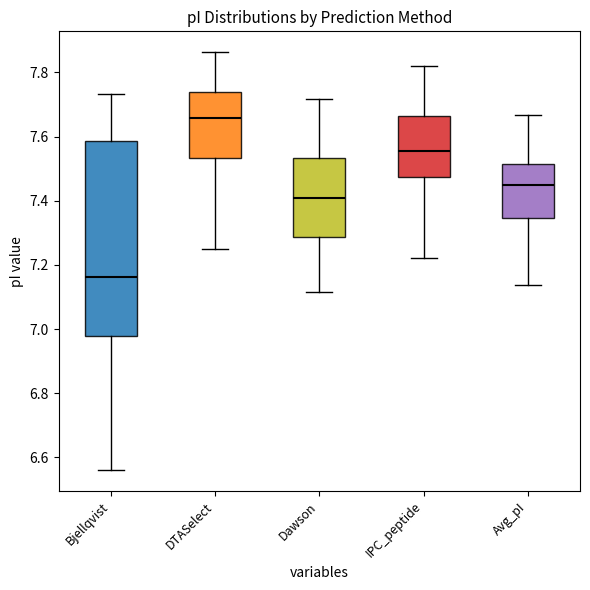

Where does the median line of the box for Avg_pI sit on the y-axis? The values are not printed on the chart, so give them approximately, as read against the axis.

7.44